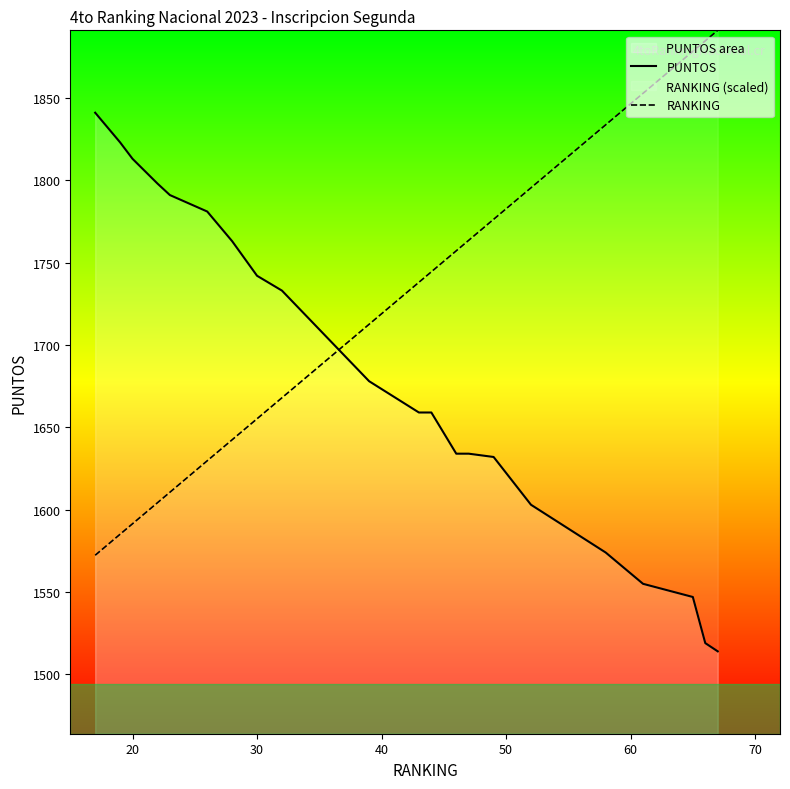

True or false: RANKING has a value of 1591.5 at 20.

True